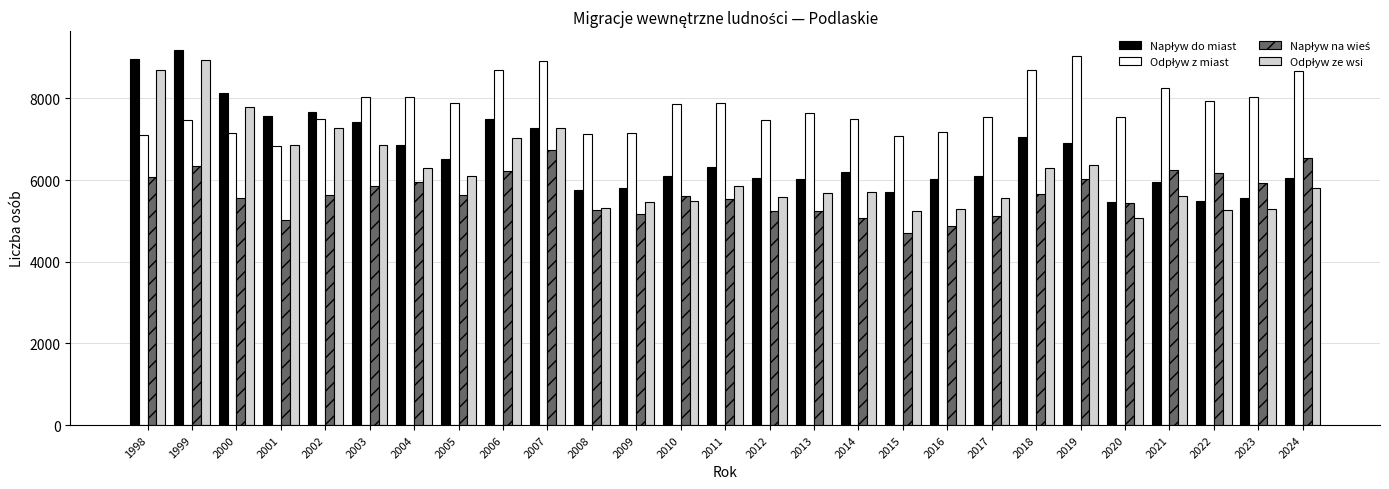

What is the spread (max minus min) of values at 2013?

2403